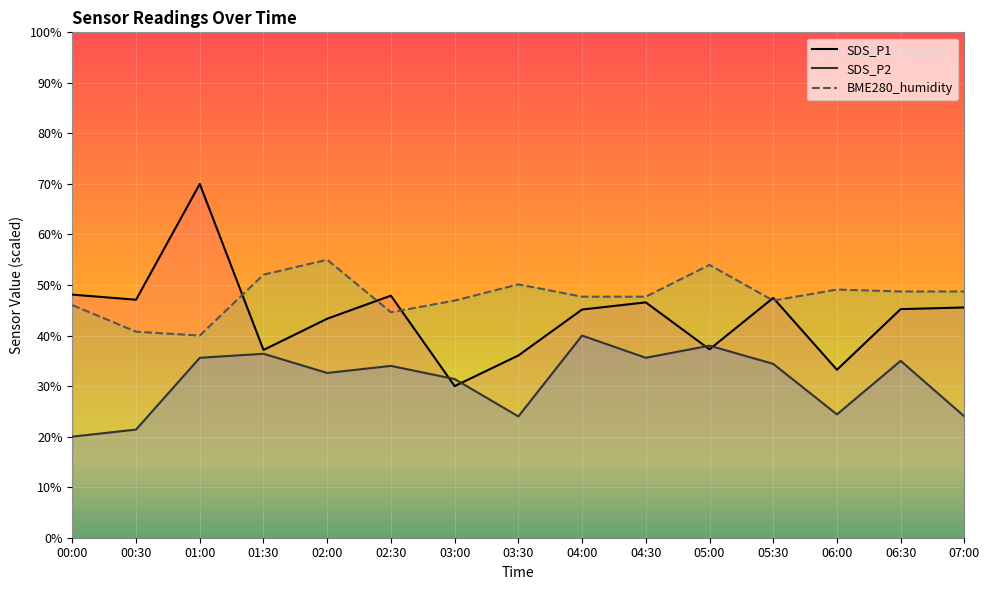

Reading left to right, extract all data points from this chart.

SDS_P1: 48.1	47.1	70.0	37.2	43.3	47.9	30.0	36.1	45.2	46.6	37.3	47.5	33.2	45.2	45.6
SDS_P2: 20.0	21.4	35.6	36.4	32.6	34.0	31.4	24.0	40.0	35.6	38.0	34.4	24.4	35.0	24.0
BME280_humidity: 46.0	40.8	40.0	52.1	55.0	44.6	46.9	50.1	47.7	47.7	54.0	46.9	49.1	48.7	48.7